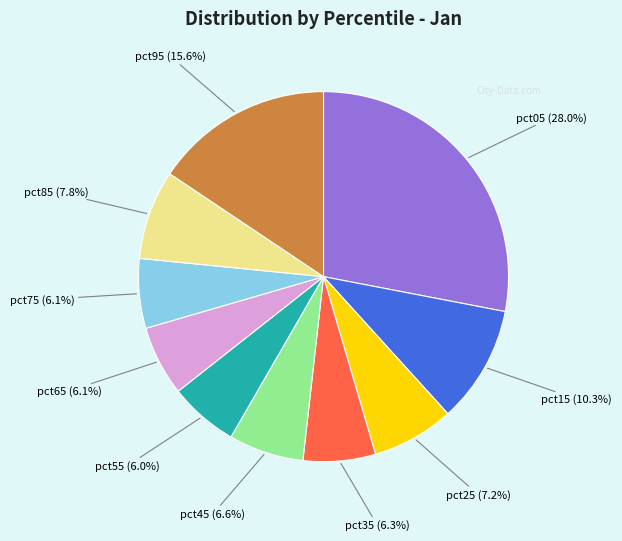

To the nearest percent, what is the average slice percentage?

10%